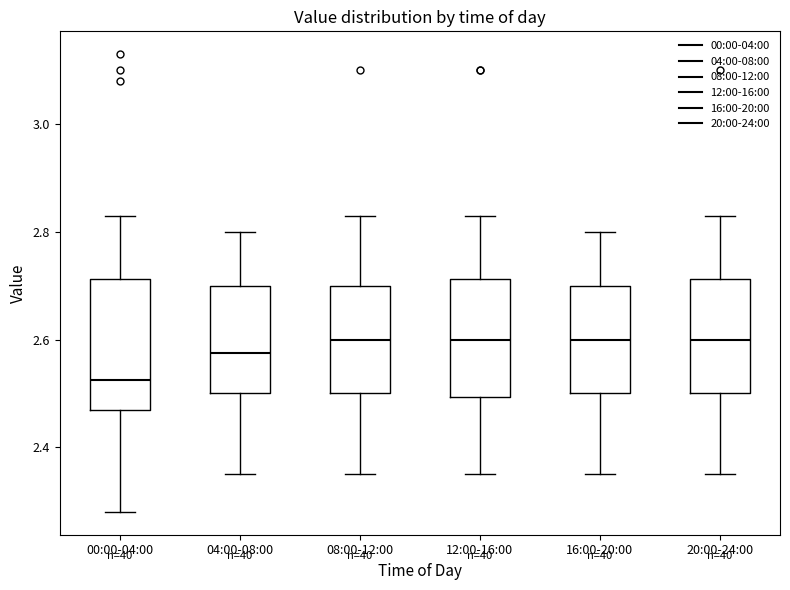

Reading left to right, read every box against the y-axis: the position of its median line, the range the box covers, and the ends of its whiskers. The values are not printed on the chart, so give them approximately, as read against the axis.

00:00-04:00: median 2.52, box 2.48 to 2.72, whiskers 2.28 to 2.84
04:00-08:00: median 2.58, box 2.50 to 2.70, whiskers 2.36 to 2.80
08:00-12:00: median 2.60, box 2.50 to 2.70, whiskers 2.36 to 2.84
12:00-16:00: median 2.60, box 2.50 to 2.72, whiskers 2.36 to 2.84
16:00-20:00: median 2.60, box 2.50 to 2.70, whiskers 2.36 to 2.80
20:00-24:00: median 2.60, box 2.50 to 2.72, whiskers 2.36 to 2.84